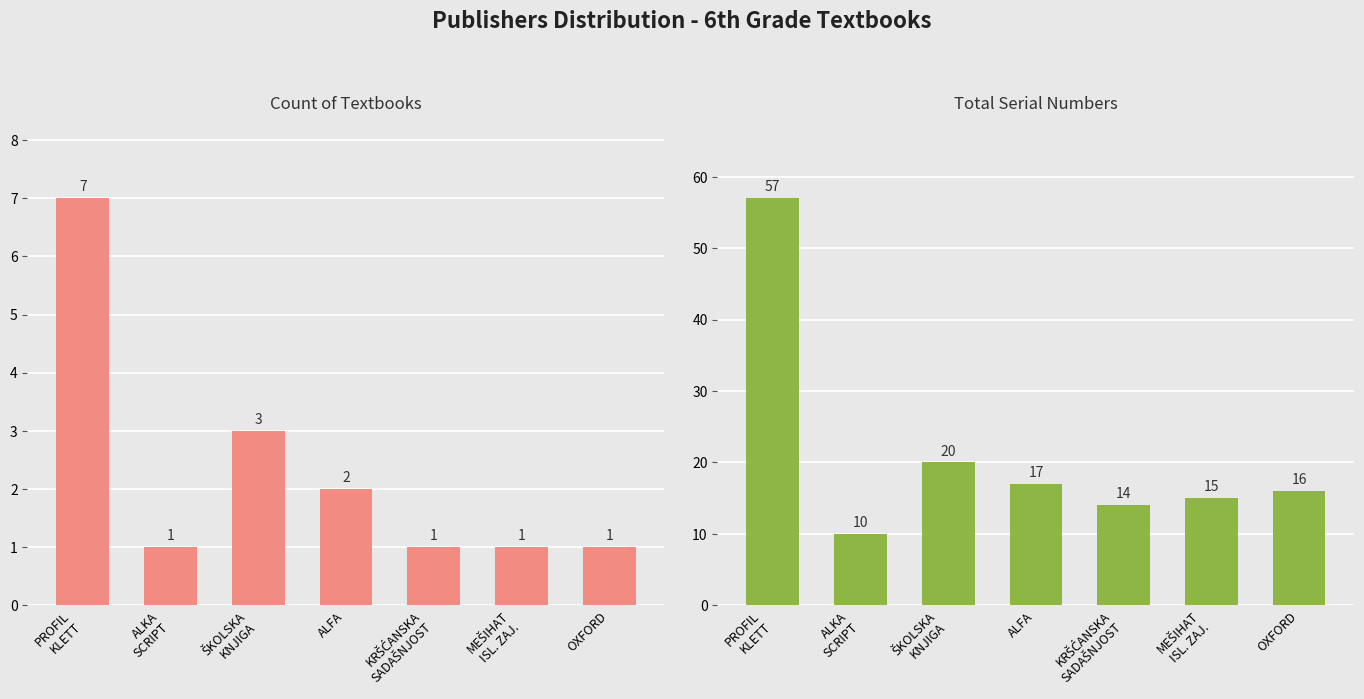

Between ALKA
SCRIPT and OXFORD, which series saw the biggest shift?

Total Serial Numbers